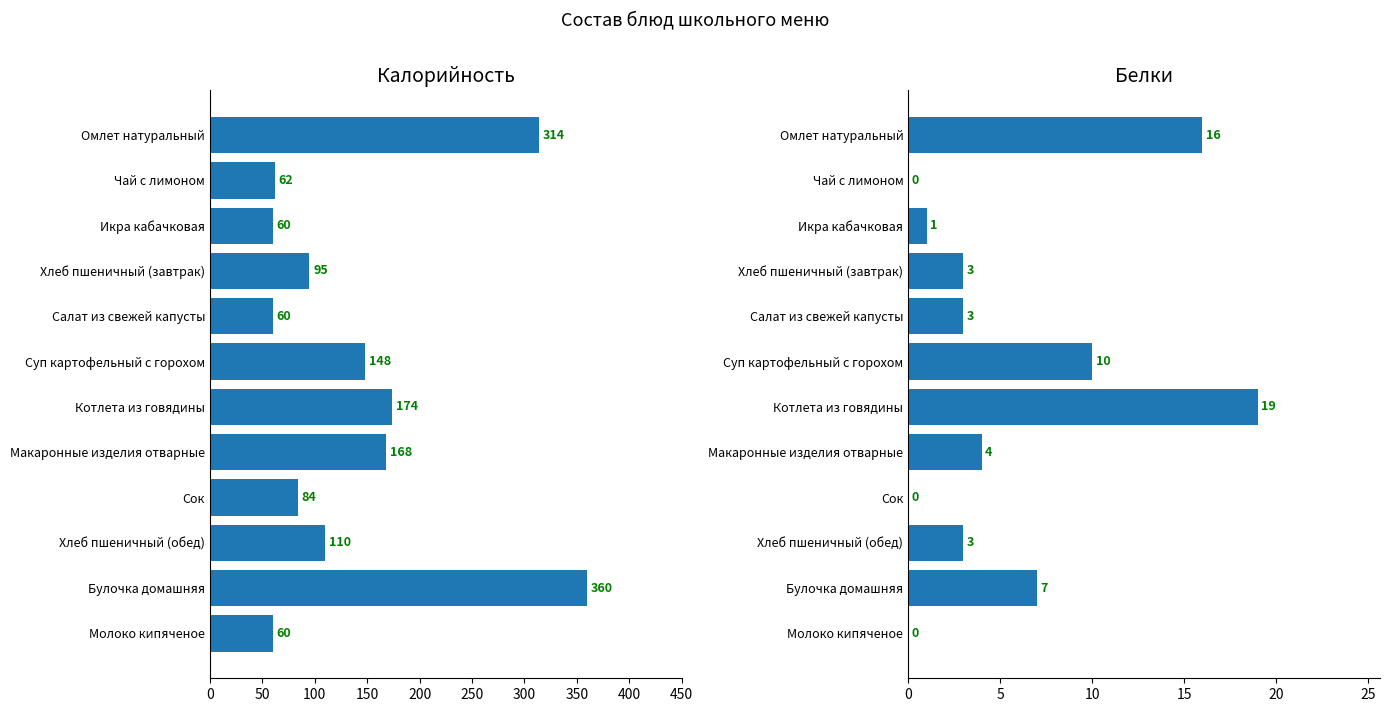

What is the value of the Калорийность bar at the 4th from the left?

95